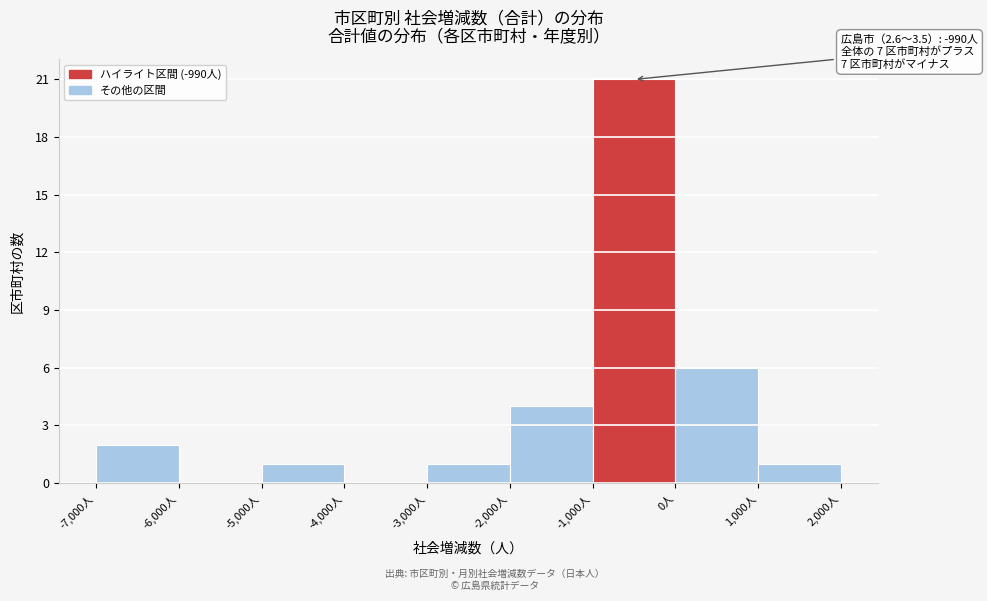

Which range on the x-axis has the tallest bar?

-1000 to 0